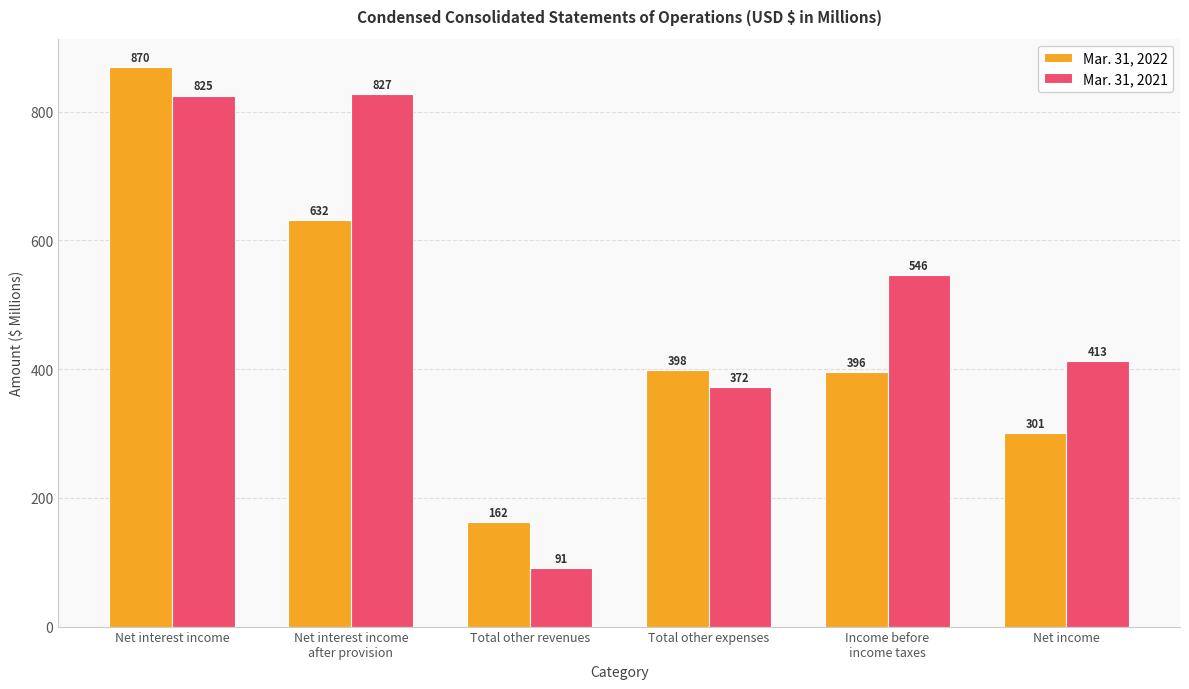

What position from the right is Total other expenses?

3